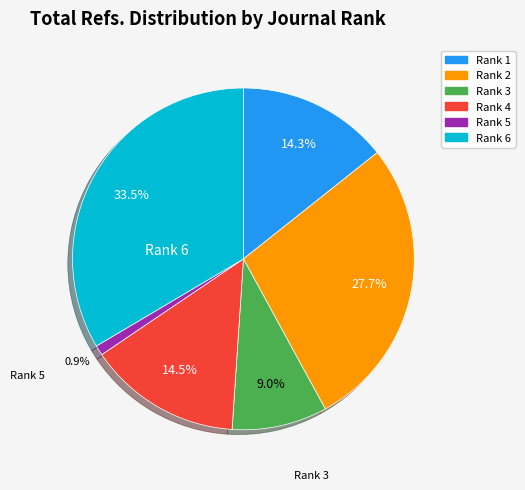

Between Rank 5 and Rank 3, which is larger?

Rank 3